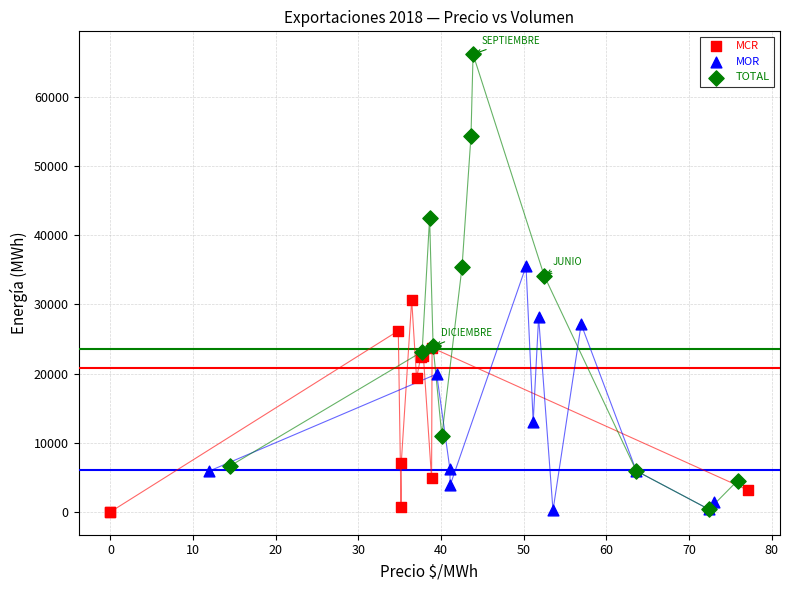

Which series contains the highest Y value?

TOTAL